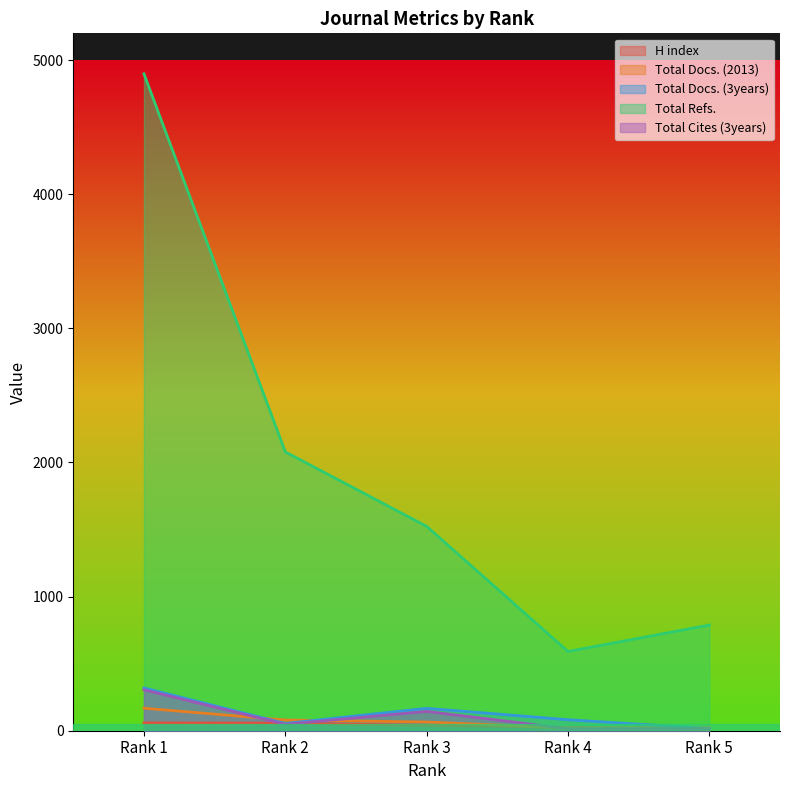

The Total Docs. (3years) series shows 16 at Rank 5. True or false?

True